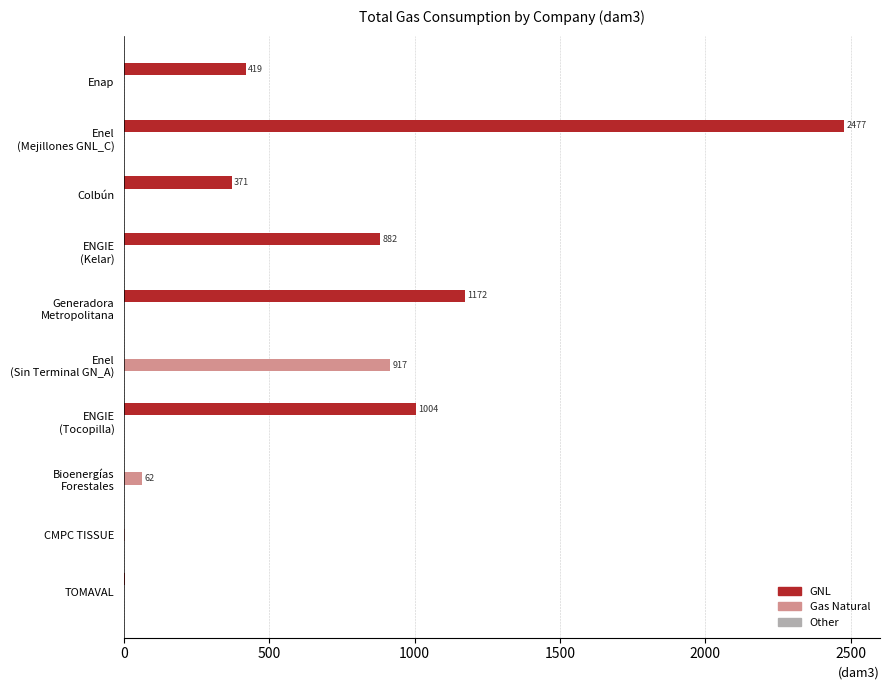

Which series has the largest total across all categories?

GNL